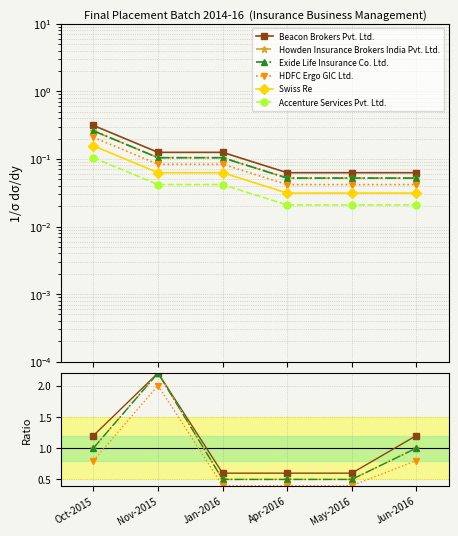

Is it true that Accenture Services Pvt. Ltd. equals 0.0 at May-2016?

False